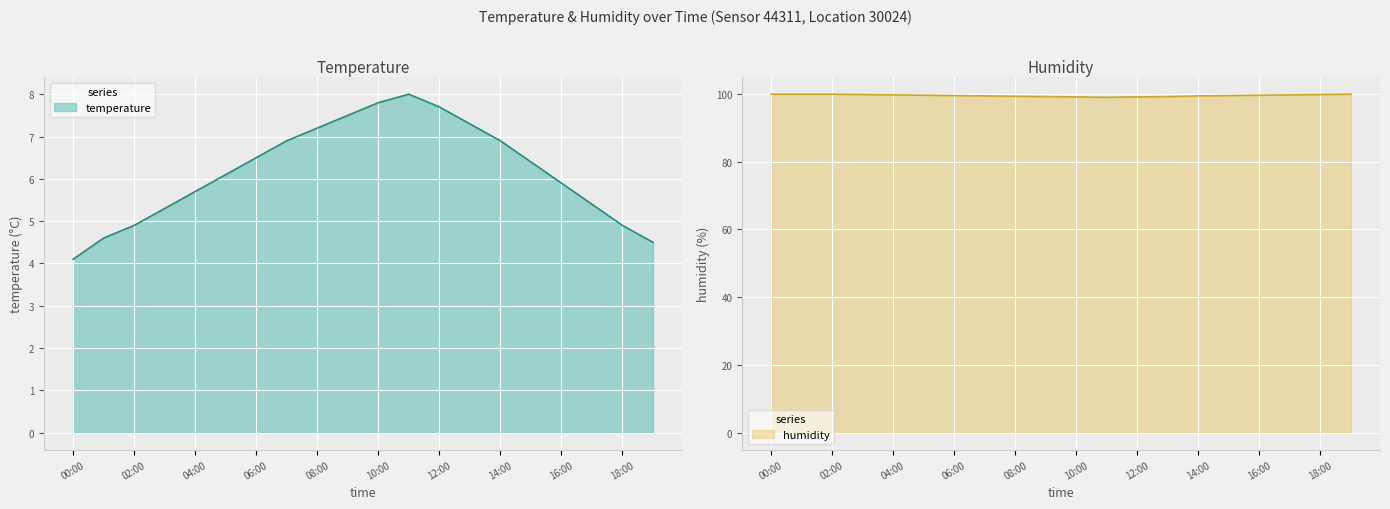

True or false: temperature and humidity cross at least once.

False